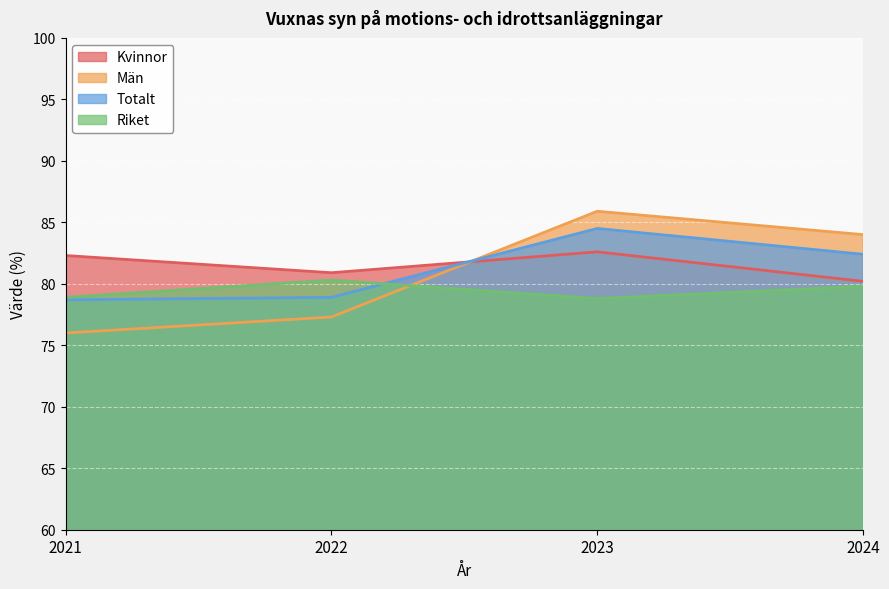

True or false: Riket has more than 2 interior local peaks.

False